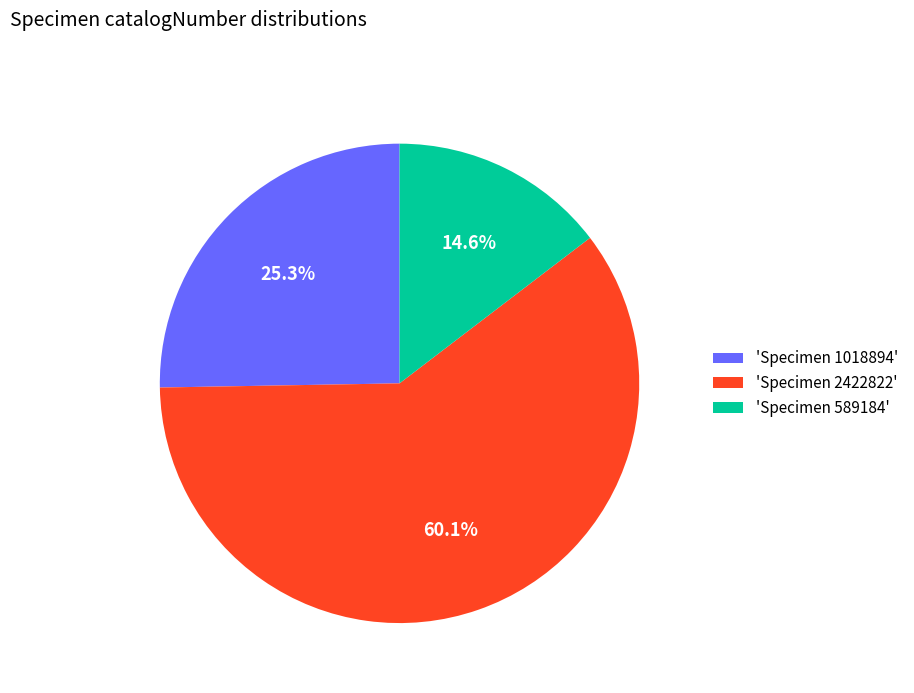

Does 'Specimen 2422822' account for over 50% of the chart?

Yes